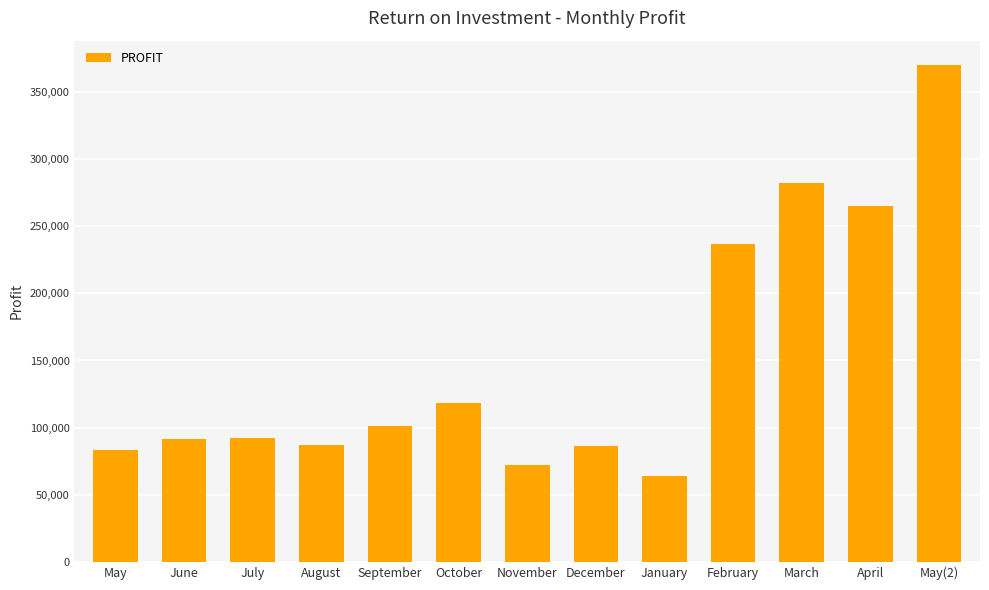

What is the minimum value shown in the chart?

63911